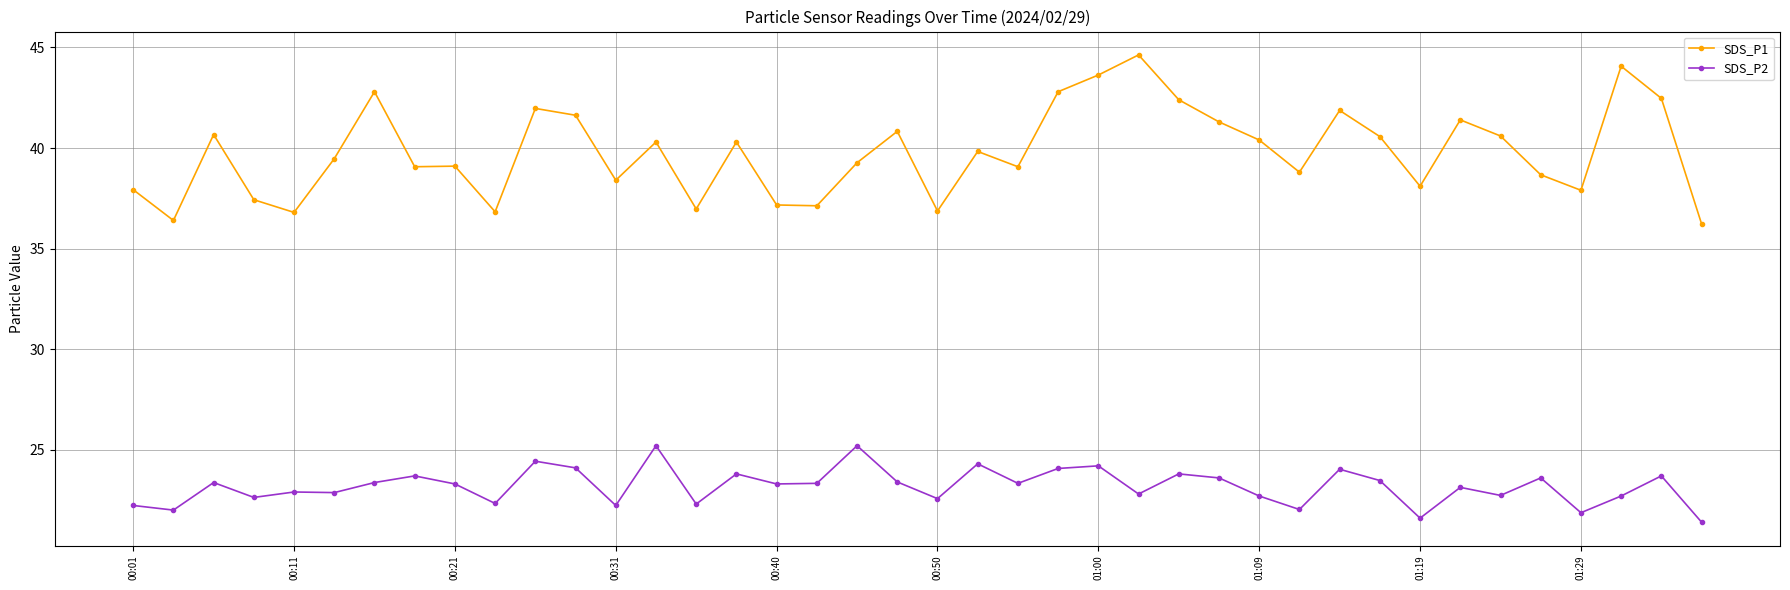

True or false: SDS_P1 and SDS_P2 intersect in this chart.

False